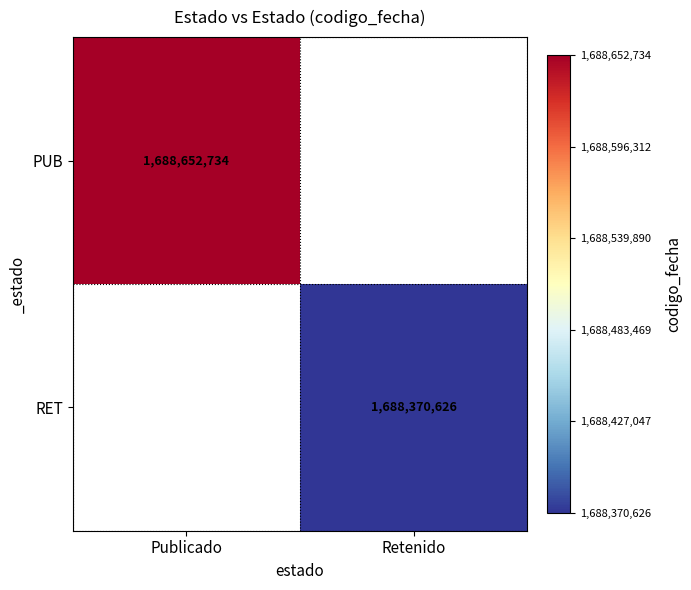

Is the value of RET at Retenido greater than the value of PUB at Publicado?

No